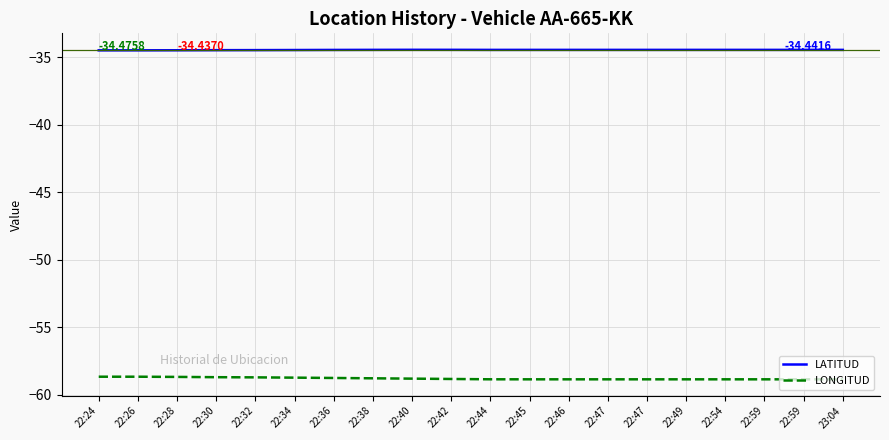

What are all the series names shown in the legend?

LATITUD, LONGITUD